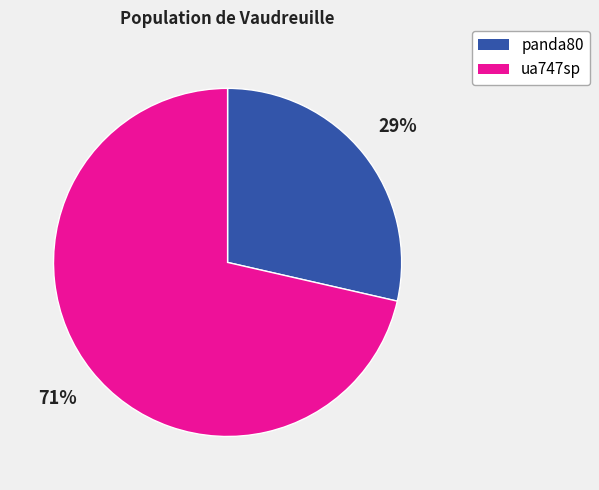

To the nearest percent, what is the combined percentage of ua747sp and panda80?

100%